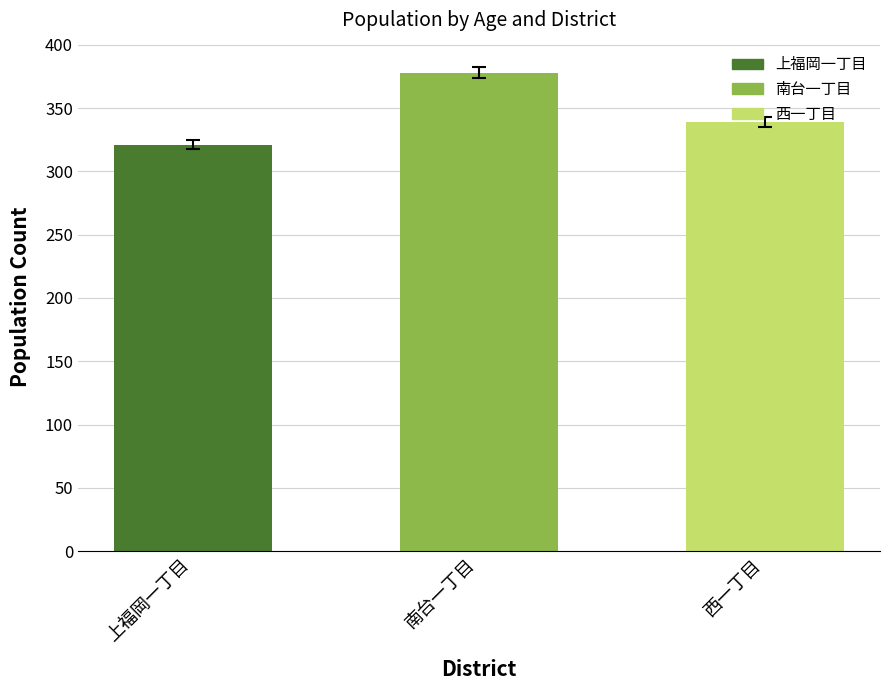

Reading left to right, what are all the values shown in this chart?

321	378	339